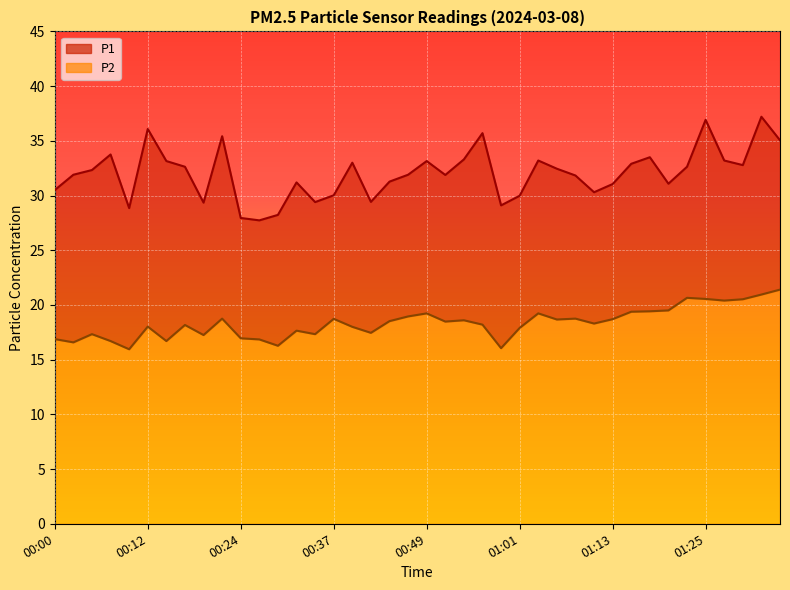

What is the difference between the highest and lowest values at 01:16?

13.5